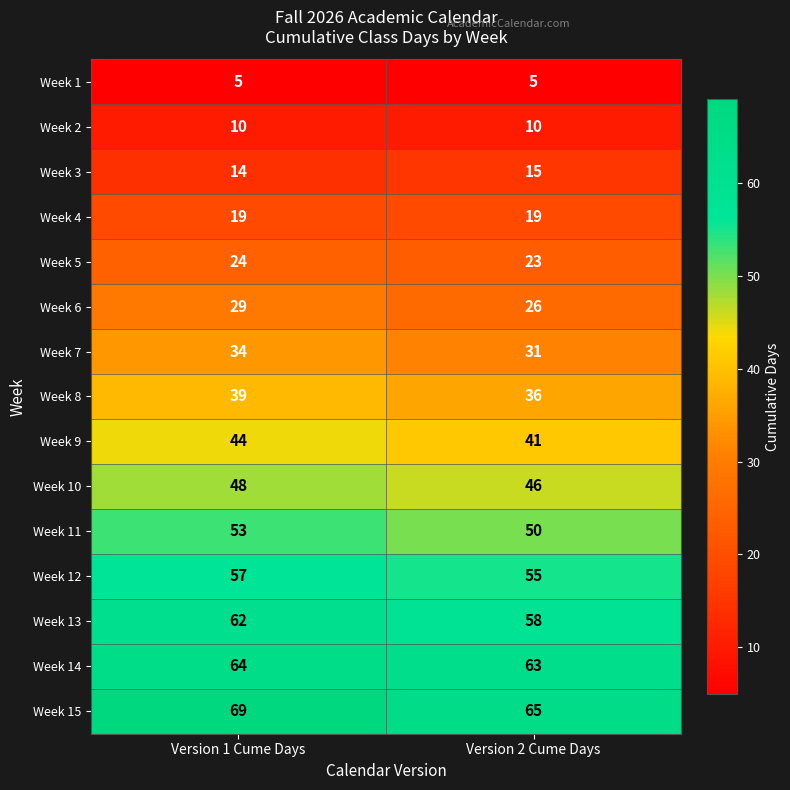

What is the sum of the Week 6 values at Version 2 Cume Days and Version 1 Cume Days?

55